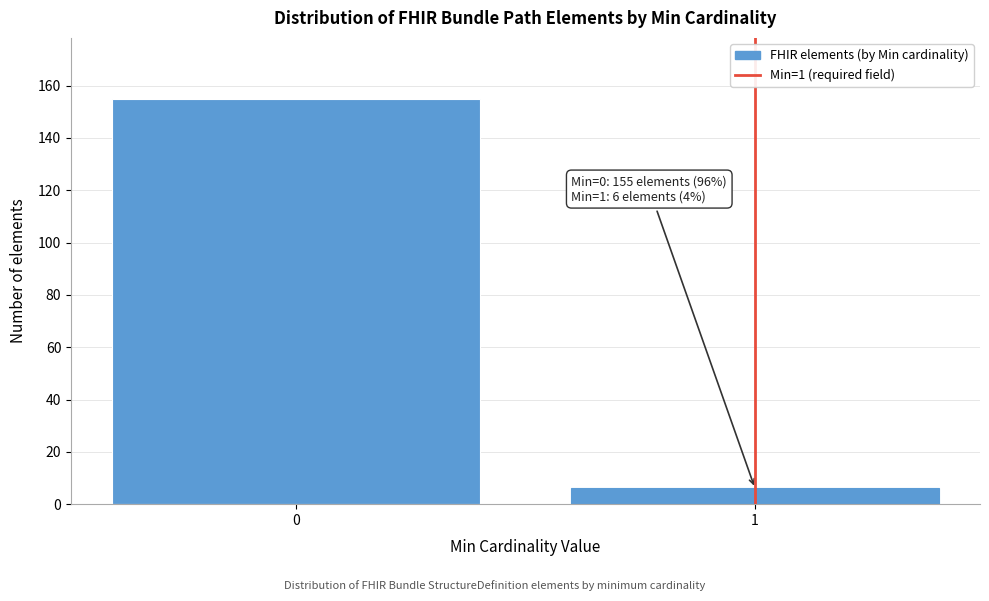

Reading left to right, what are all the values shown in this chart?

0=155	1=6